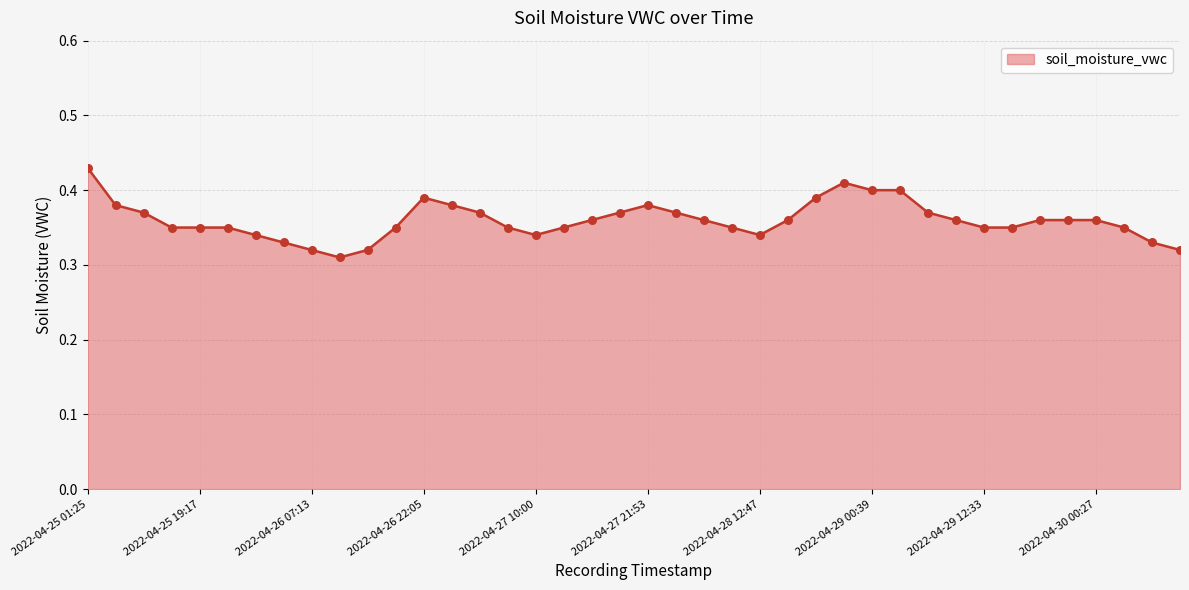

Between 2022-04-28 00:52 and 2022-04-30 09:24, which is larger?

2022-04-28 00:52